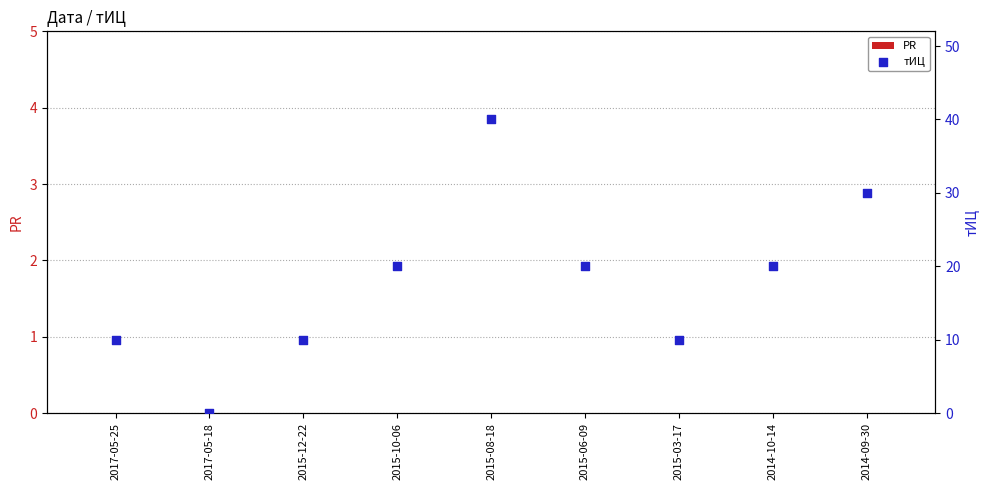

Which series reaches the maximum Y coordinate?

тИЦ